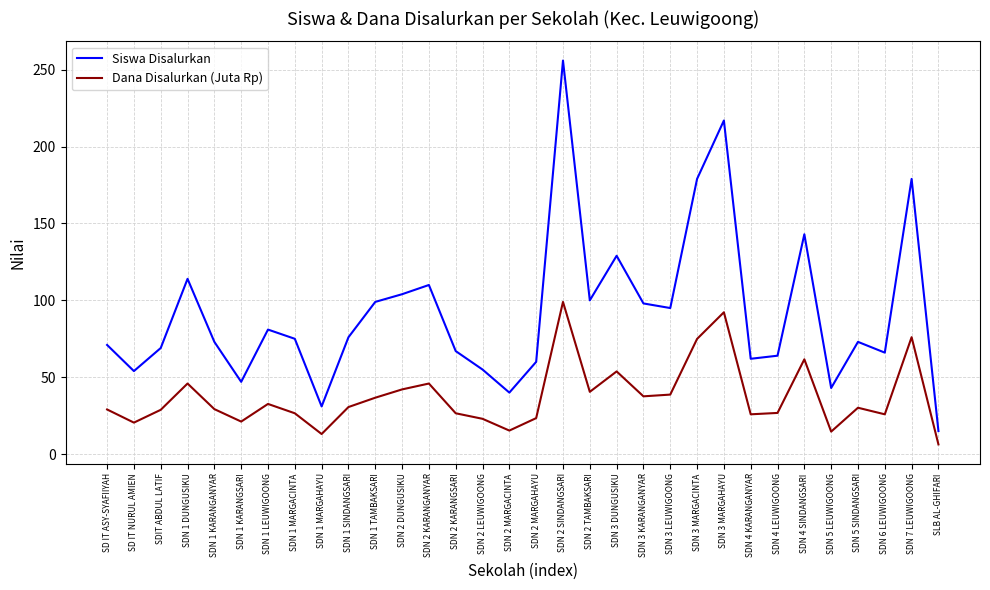

What position from the right is SDN 1 TAMBAKSARI?

22